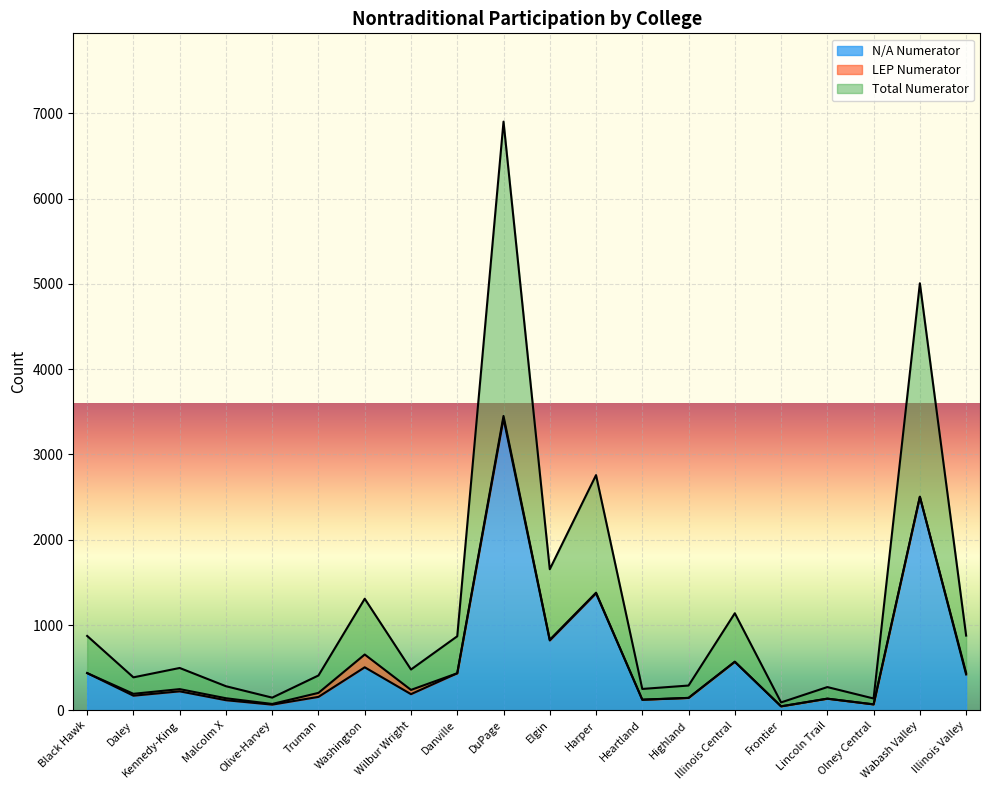

What is the highest value of the N/A Numerator series?

3422